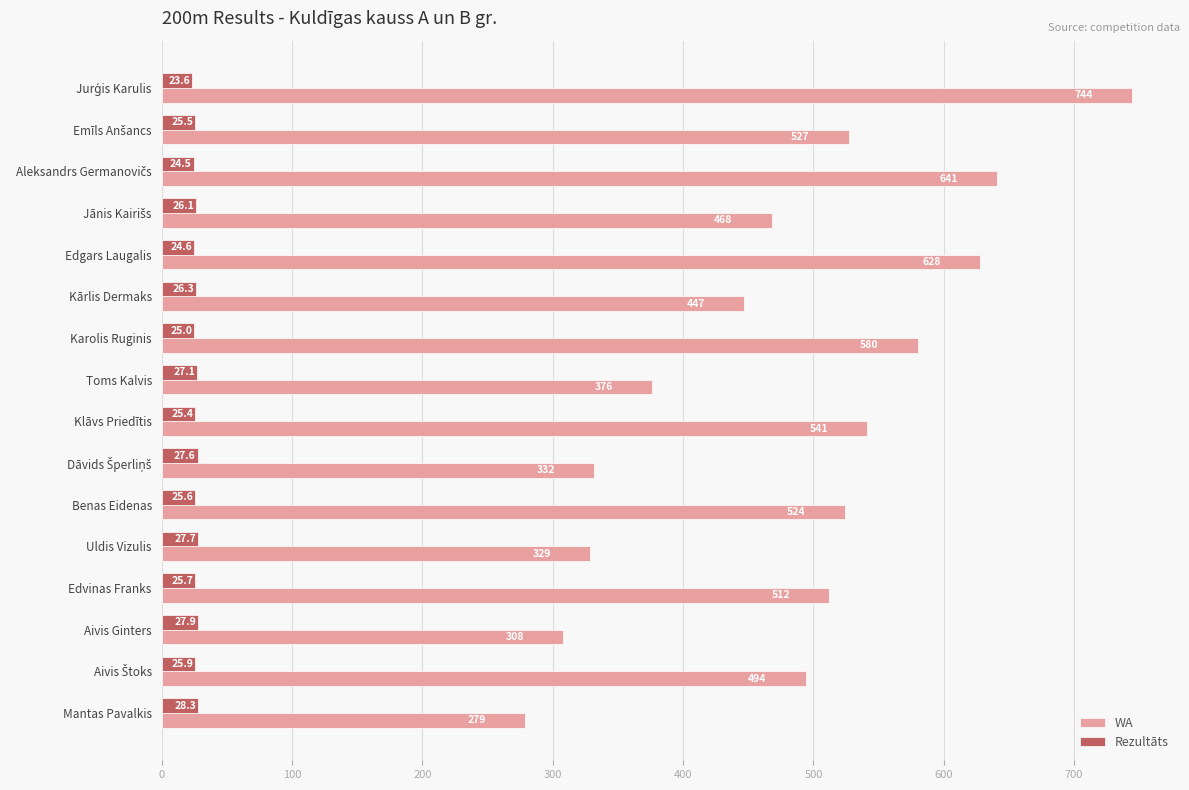

Where is WA nearest to the value 511?

Edvinas Franks